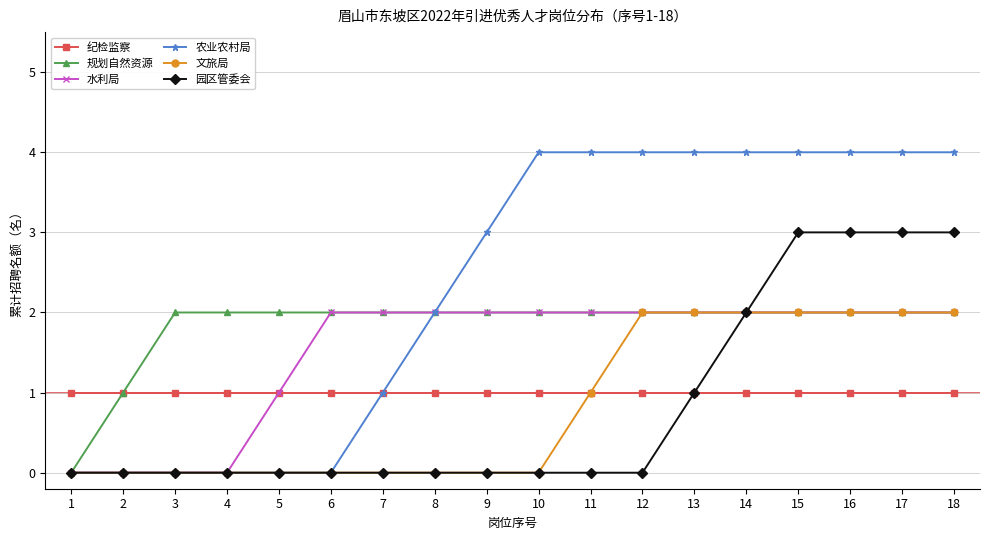

Is it true that 规划自然资源 equals 3 at 8?

False